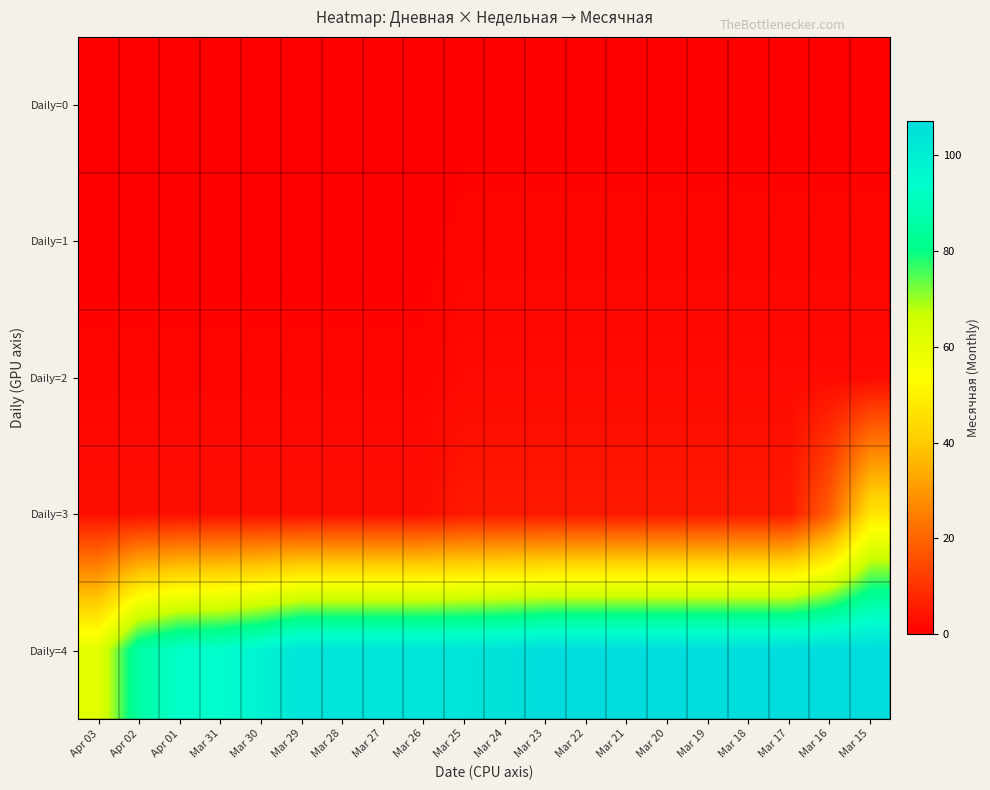

Which has a higher value, Apr 01 or Mar 30?

Apr 01